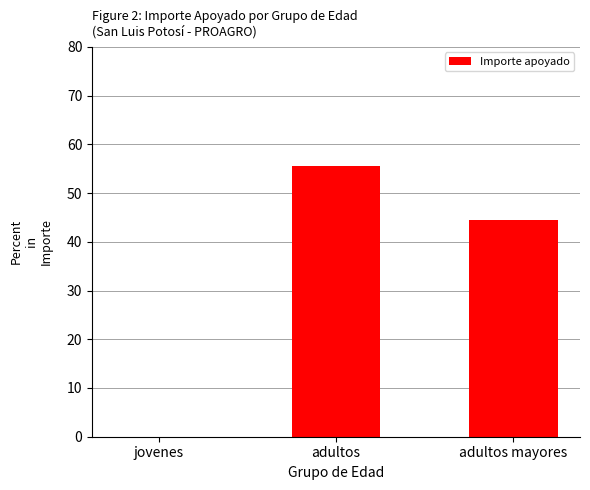

What is the average value?

33.3